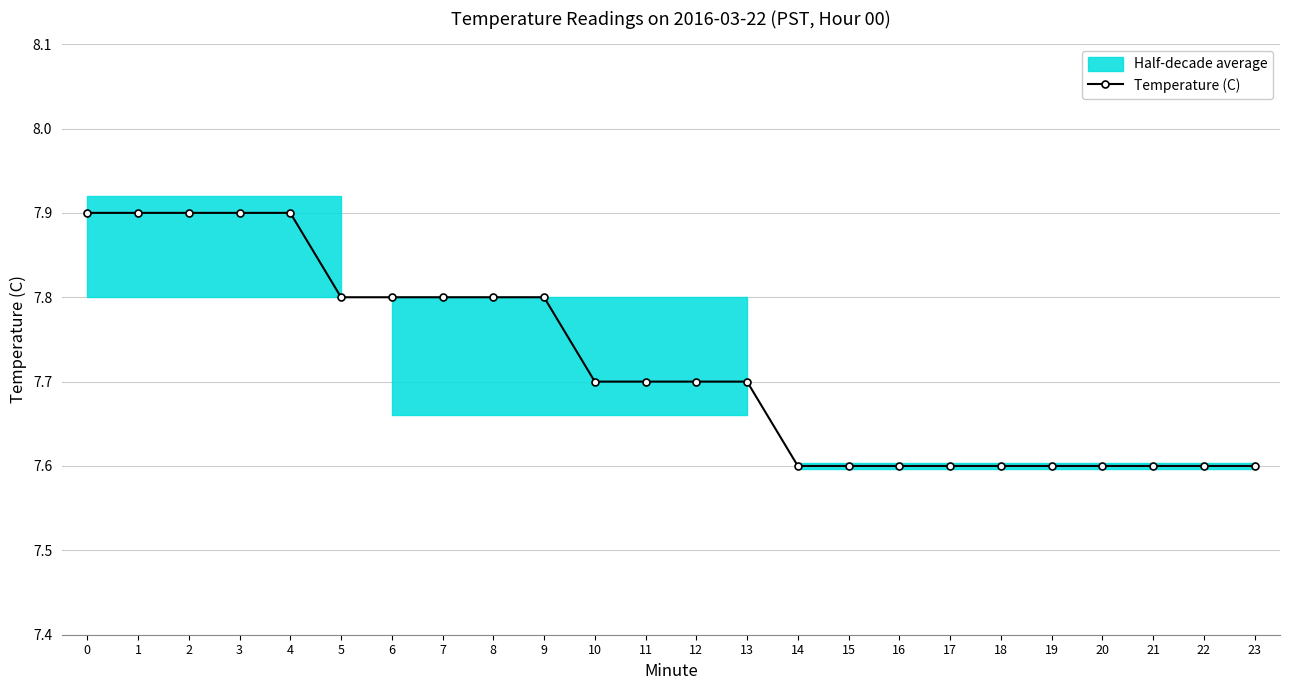

How many lines are shown in the chart?

1